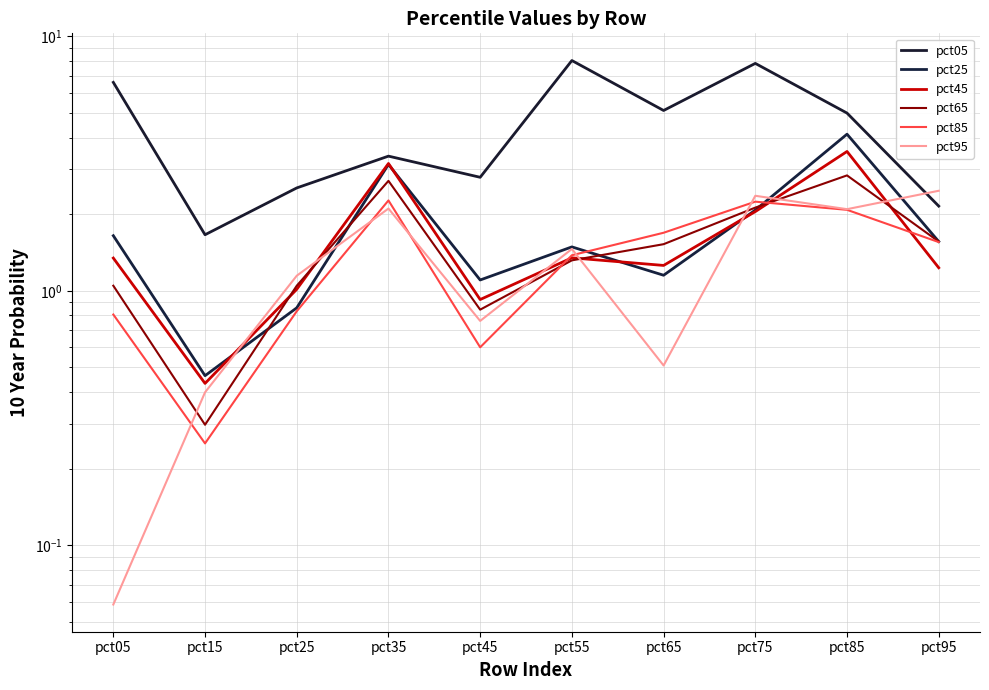

Which series has the widest spread of values?

pct05